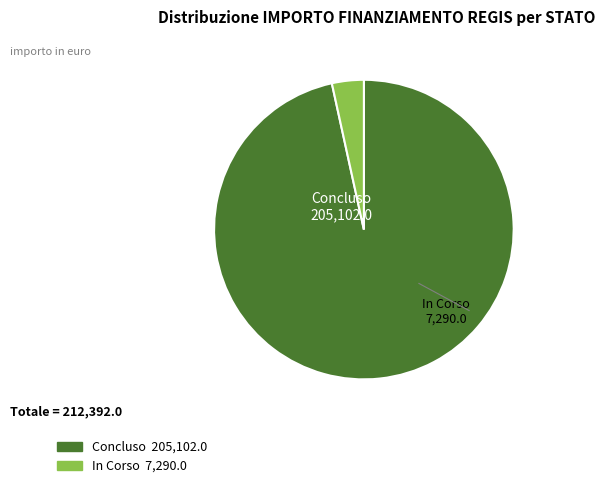

Is there any slice that represents more than half of the pie?

Yes